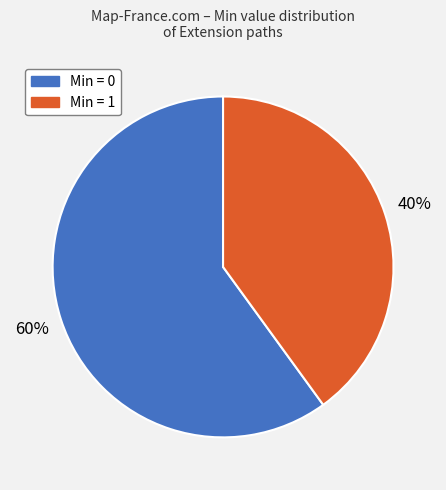

Does any single category account for the majority?

Yes